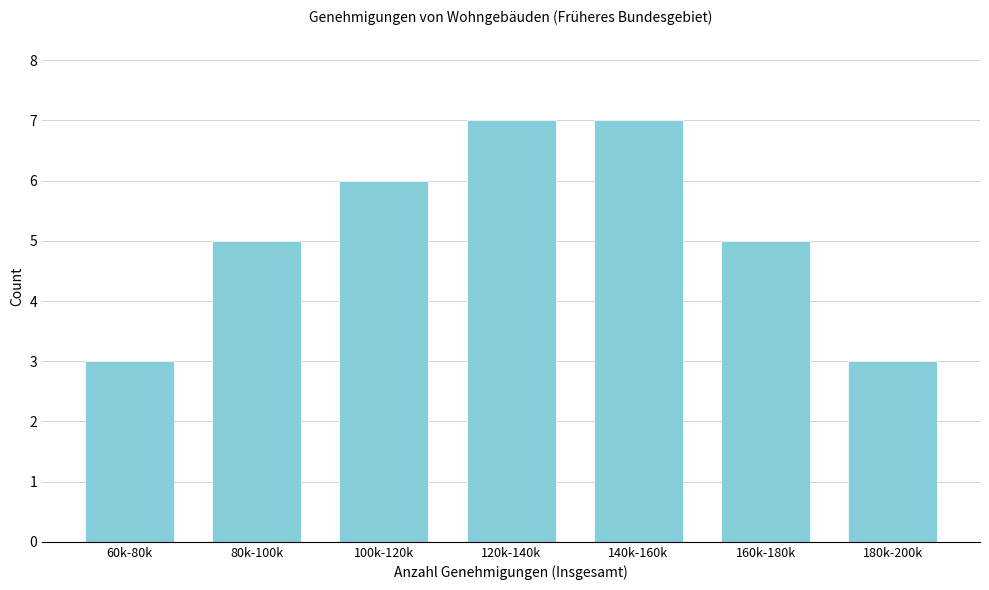

Reading left to right, list all the values displayed in this chart.

3	5	6	7	7	5	3